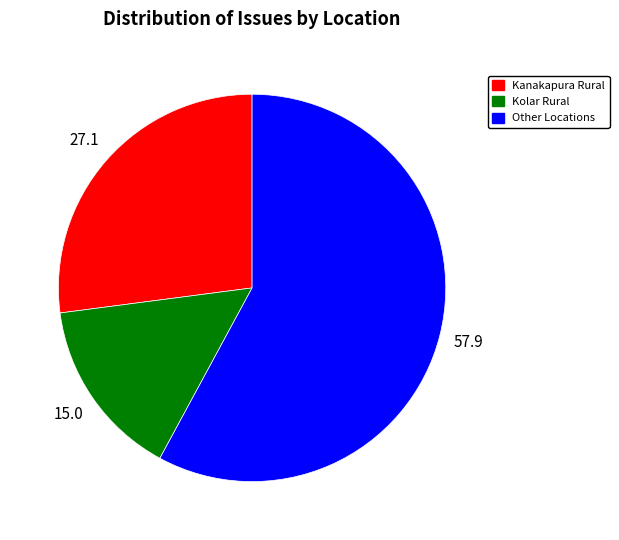

Combined, do Kolar Rural and Other Locations account for over 50%?

Yes